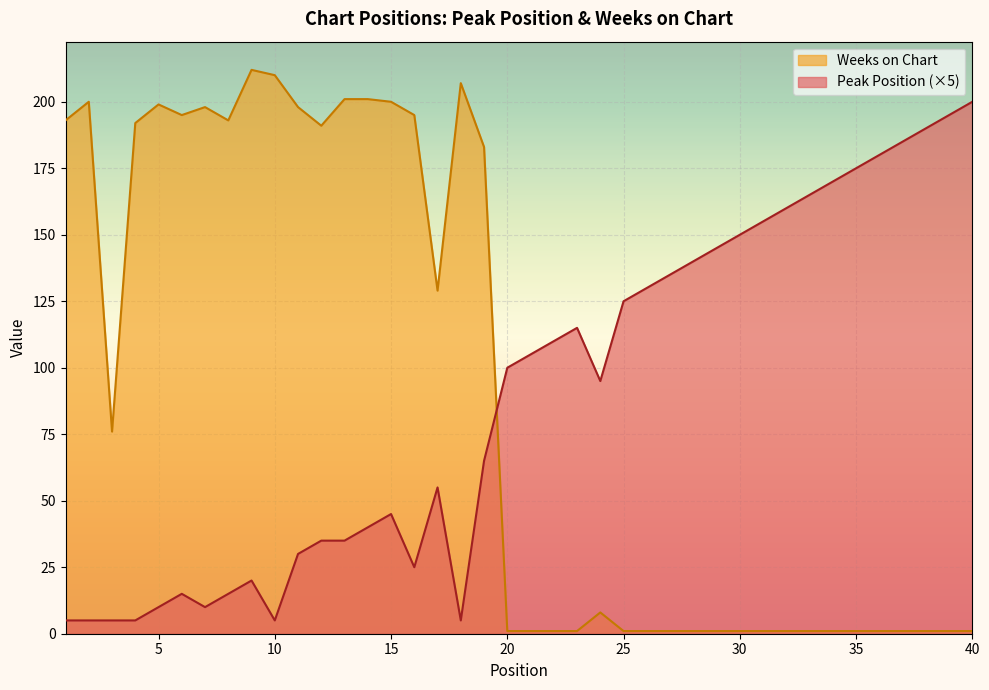

Reading left to right, what are all the values shown in this chart?

Peak Position: 1=5	2=5	3=5	4=5	5=10	6=15	7=10	8=15	9=20	10=5	11=30	12=35	13=35	14=40	15=45	16=25	17=55	18=5	19=65	20=100	21=105	22=110	23=115	24=95	25=125	26=130	27=135	28=140	29=145	30=150	31=155	32=160	33=165	34=170	35=175	36=180	37=185	38=190	39=195	40=200
Weeks on Chart: 1=193	2=200	3=76	4=192	5=199	6=195	7=198	8=193	9=212	10=210	11=198	12=191	13=201	14=201	15=200	16=195	17=129	18=207	19=183	20=1	21=1	22=1	23=1	24=8	25=1	26=1	27=1	28=1	29=1	30=1	31=1	32=1	33=1	34=1	35=1	36=1	37=1	38=1	39=1	40=1